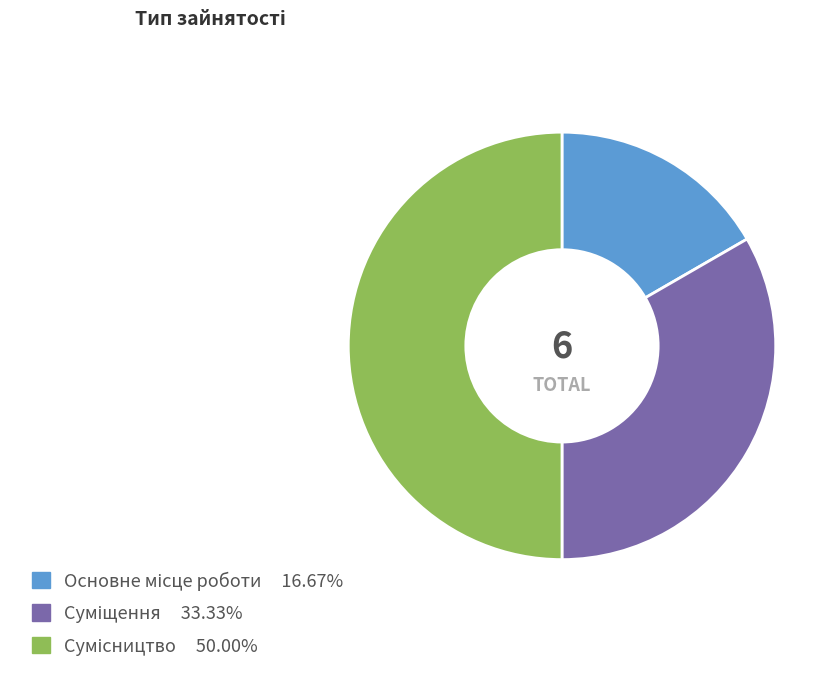

How many slices are in this pie chart?

3